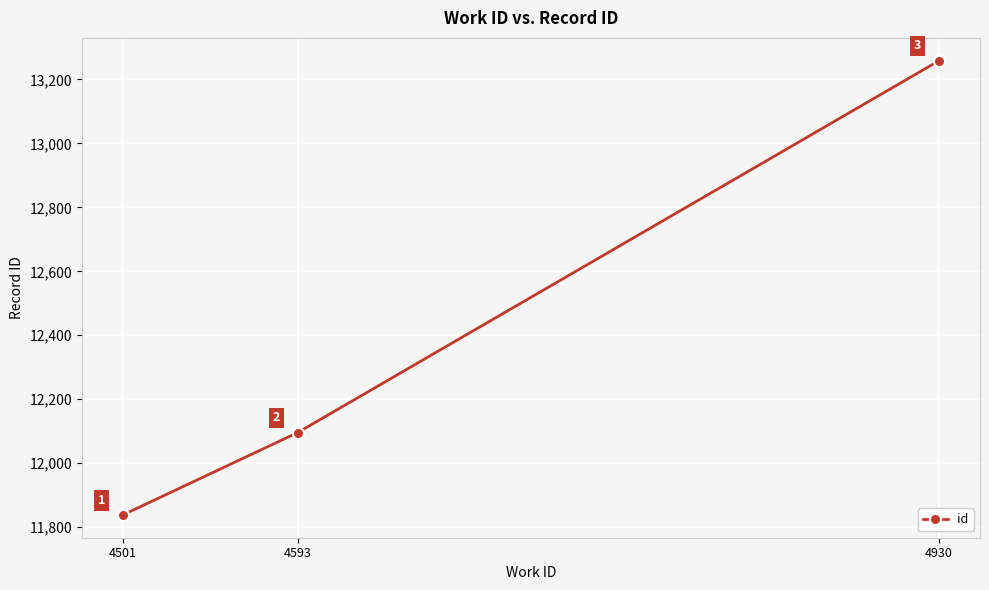

What value does the data have at 4593, to the nearest 50?

12100